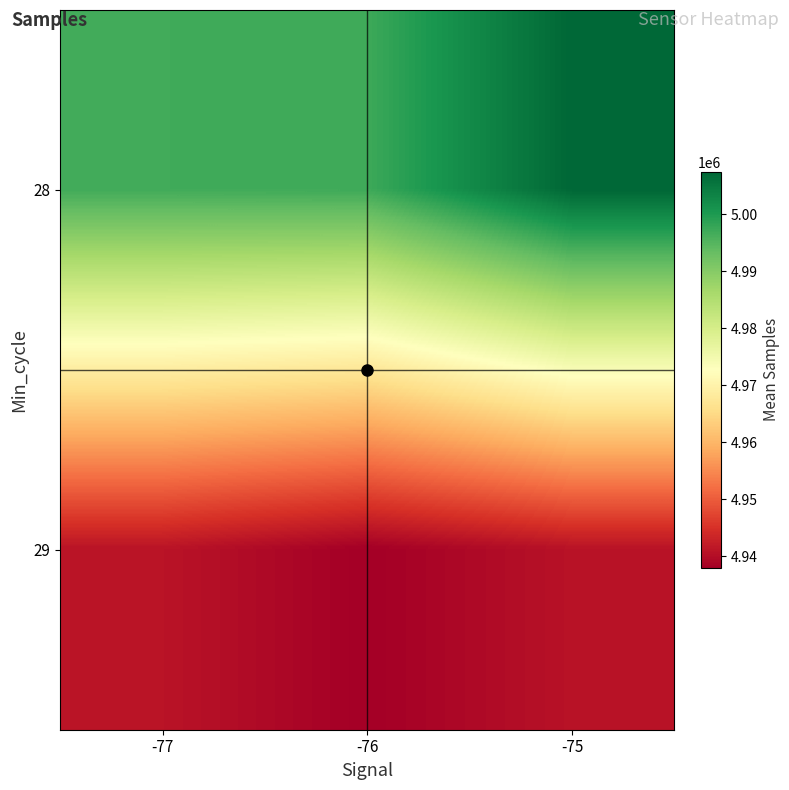

Which label corresponds to the smallest value in the chart?

-76